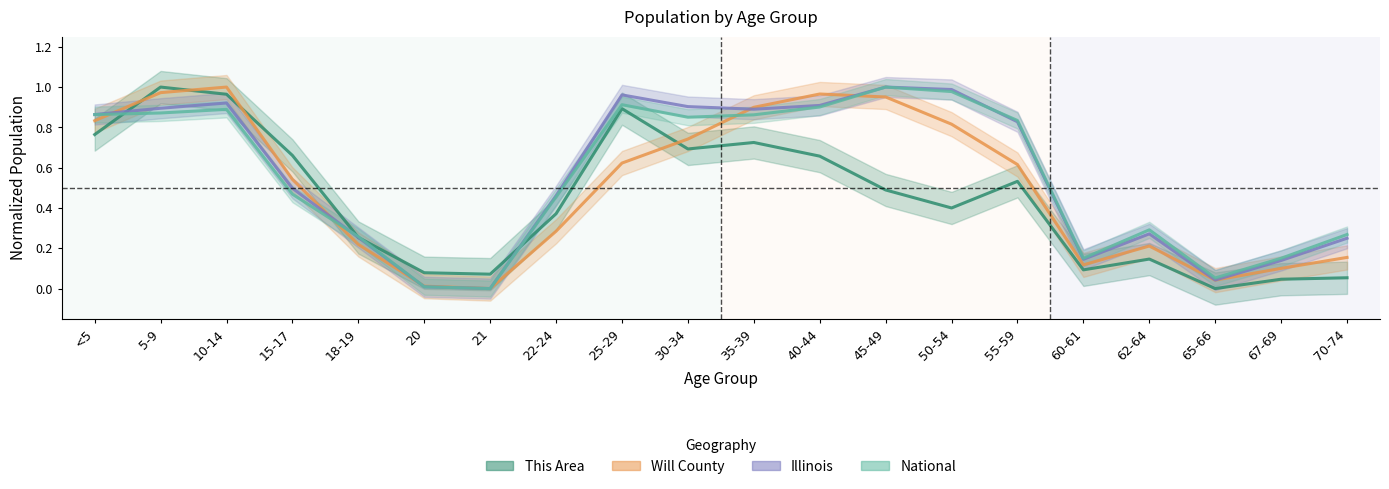

What are all the series names shown in the legend?

This Area, Will County, Illinois, National